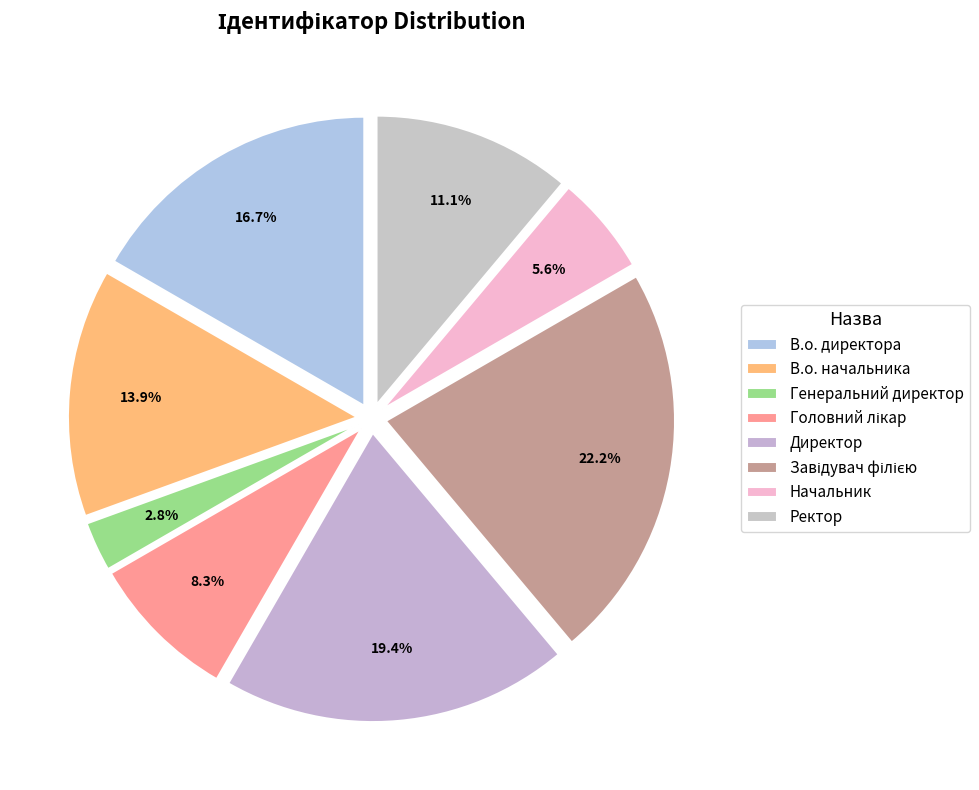

What is the smallest slice in the pie chart?

Генеральний директор